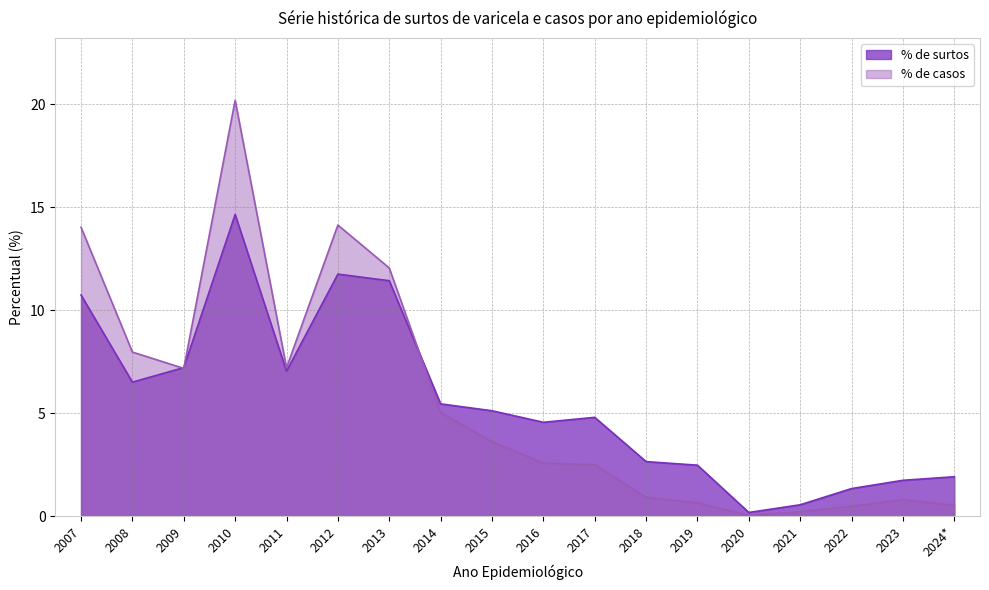

Which series has the widest spread of values?

% de casos